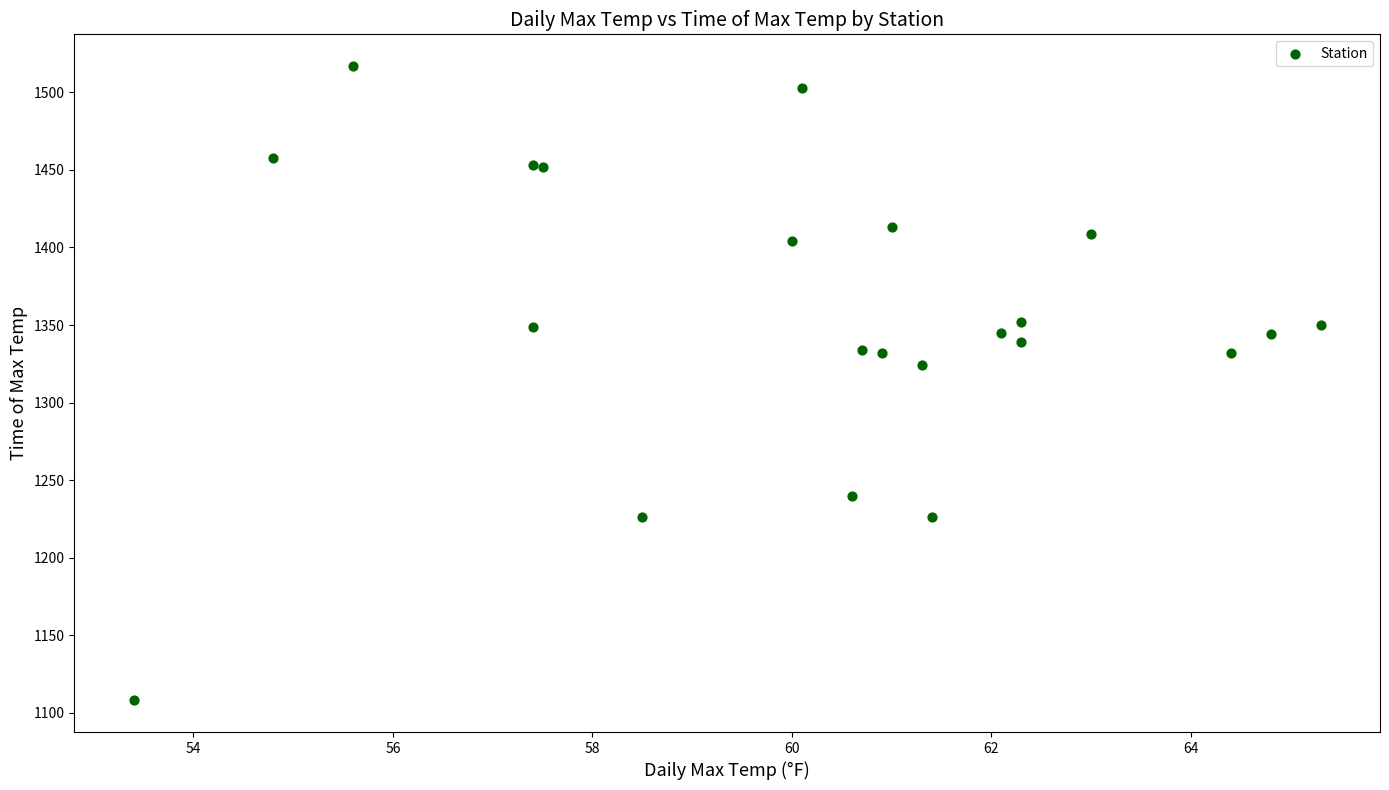

What Y value in the scatter plot is closest to 1312?

1324